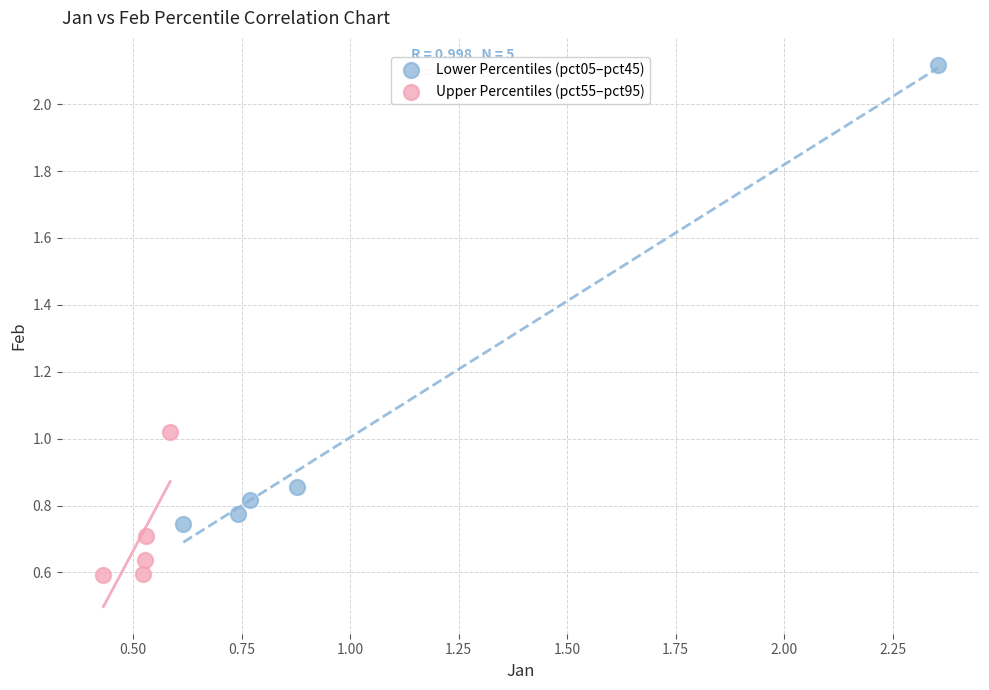

Which series reaches the maximum Y coordinate?

Lower Percentiles (pct05–pct45)